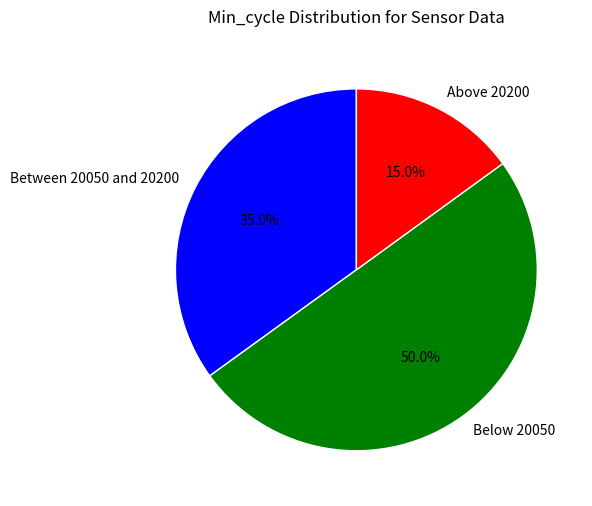

What is the ratio of the value at Between 20050 and 20200 to the value at Below 20050?

0.7